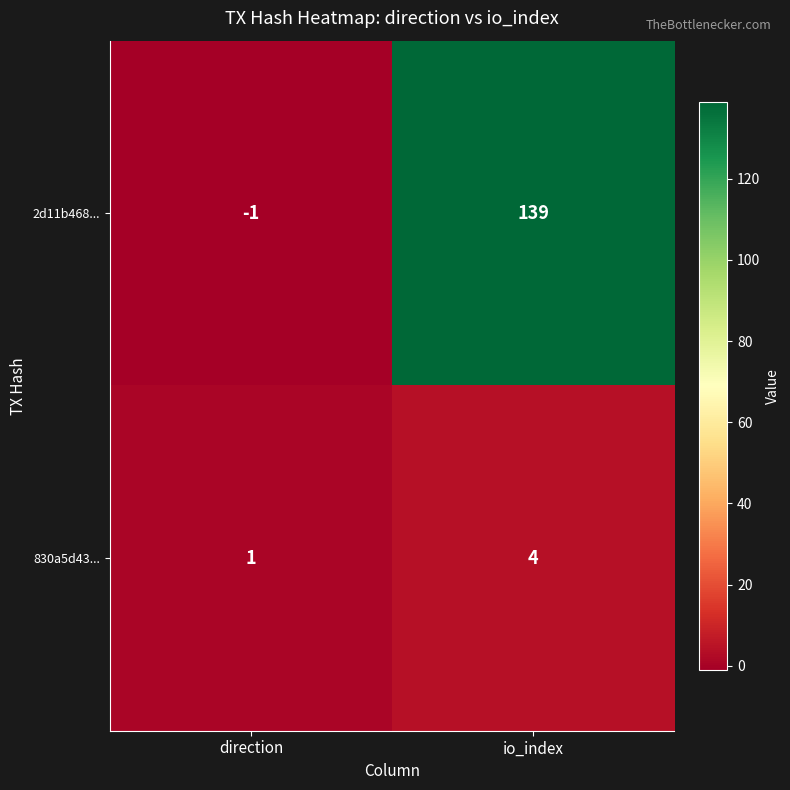

List the series in order of their overall mean, highest first.

2d11b468..., 830a5d43...